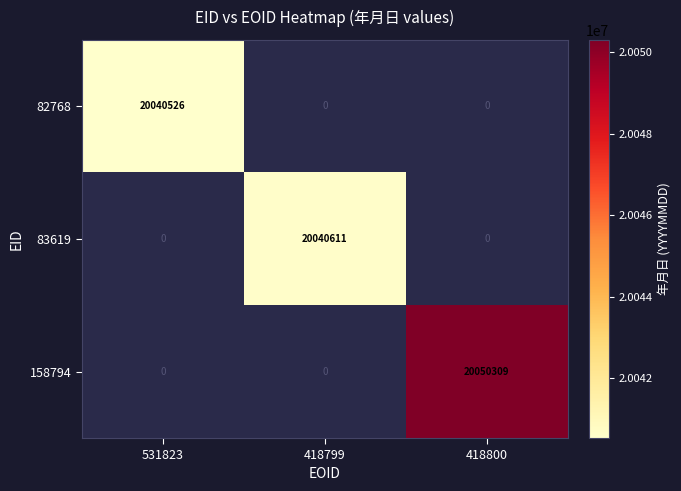

Is it true that 158794 equals 28374628 at 418800?

False